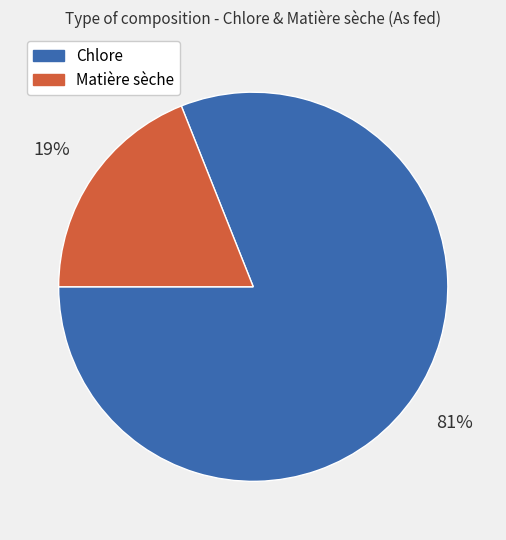

Which has a higher value, Chlore or Matière sèche?

Chlore